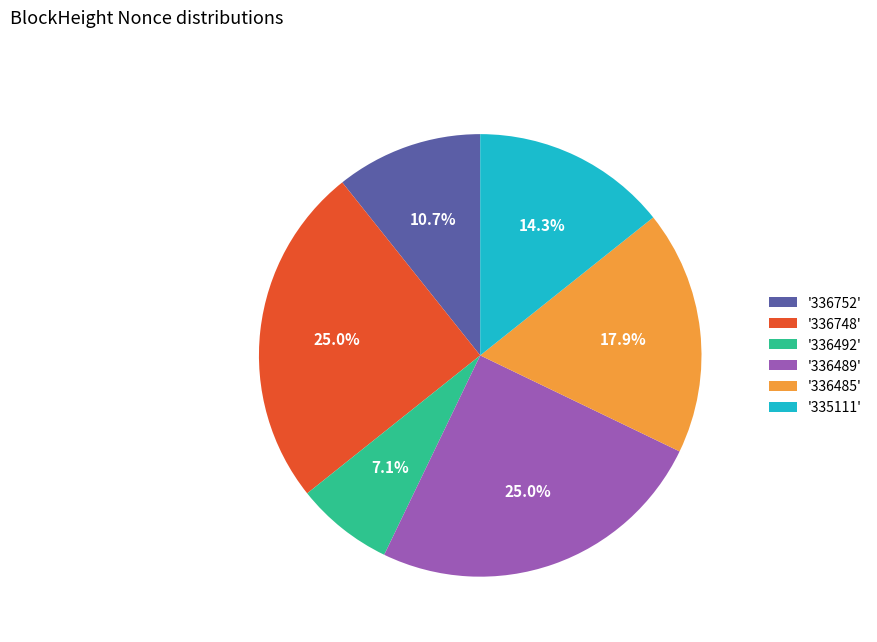

Does any single category account for the majority?

No